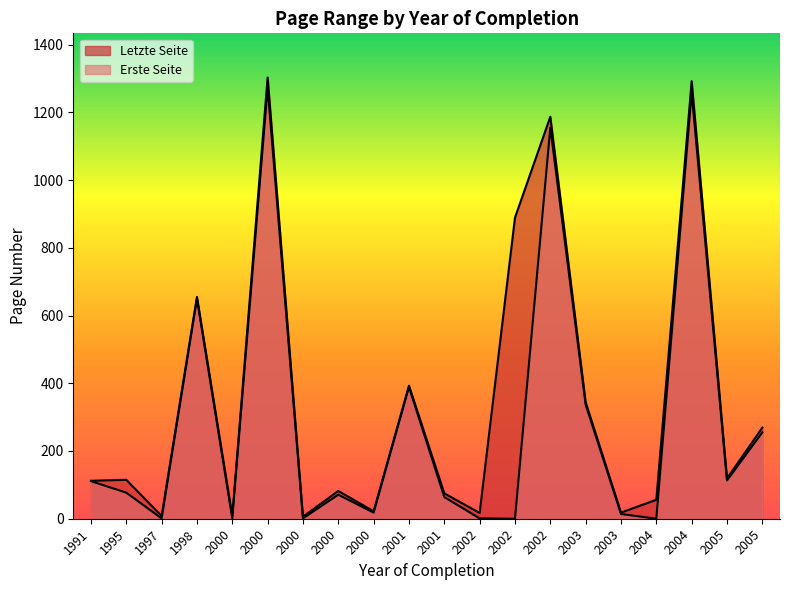

At which category does the chart reach its peak across all series?

2000